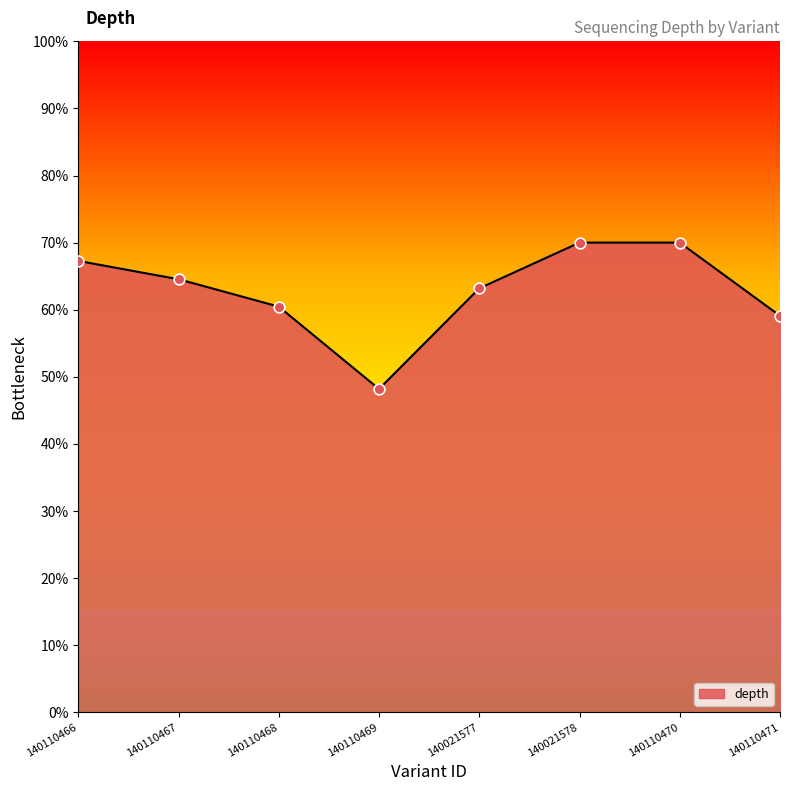

What is the change in value from 140110466 to 140110469?

-19.1